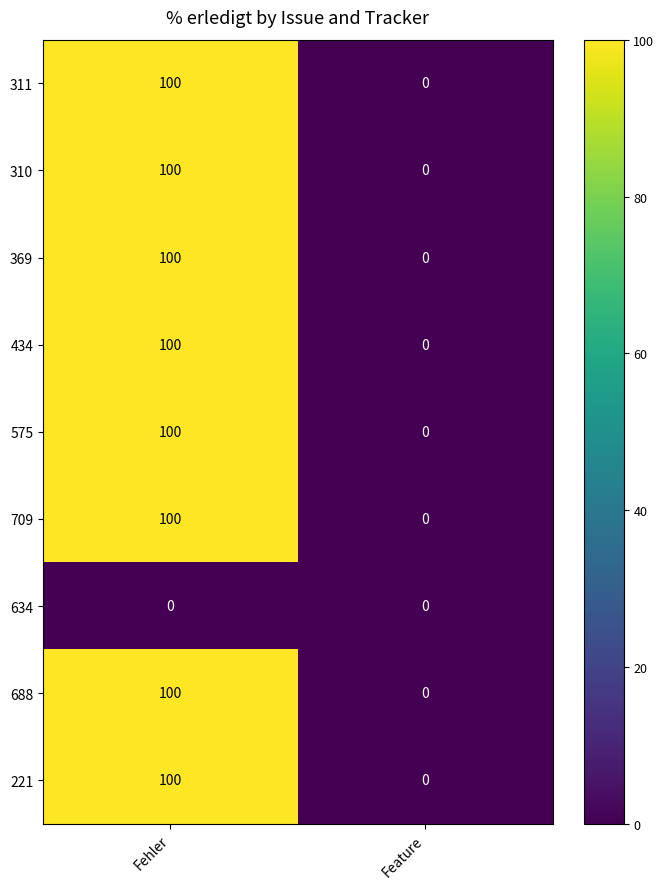

Rank the categories by 311 value from lowest to highest.

Feature, Fehler